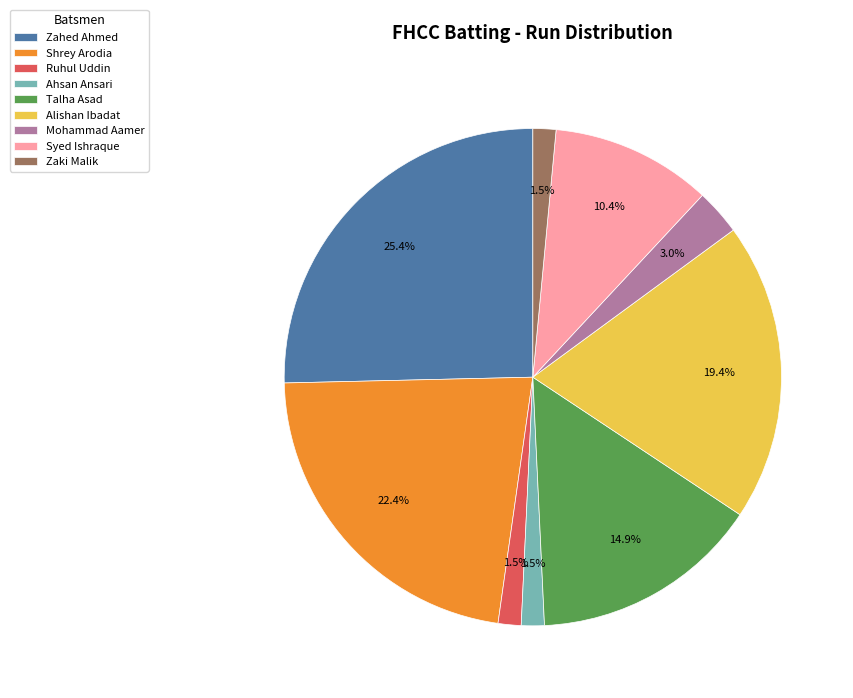

What is the total percentage of Alishan Ibadat and Zahed Ahmed?

44.8%